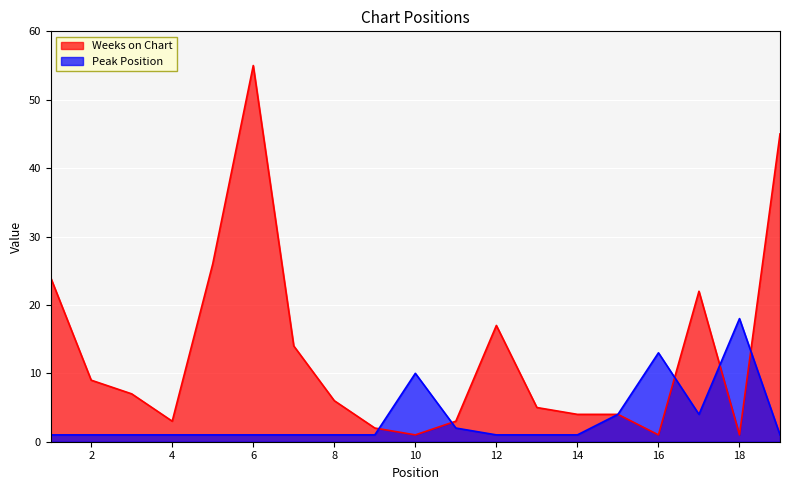

True or false: Weeks on Chart has a value of 6 at 15.

False